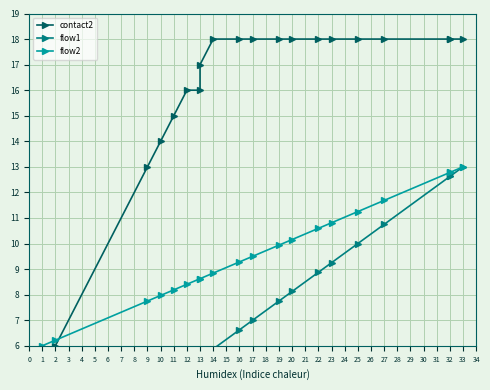

The contact2 series shows 27.7 at 32. True or false?

False